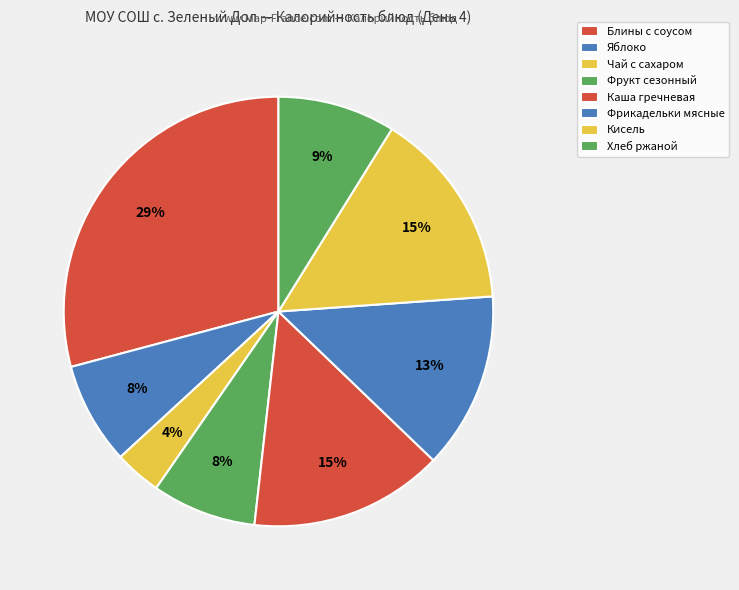

Is Чай с сахаром the majority of the pie?

No